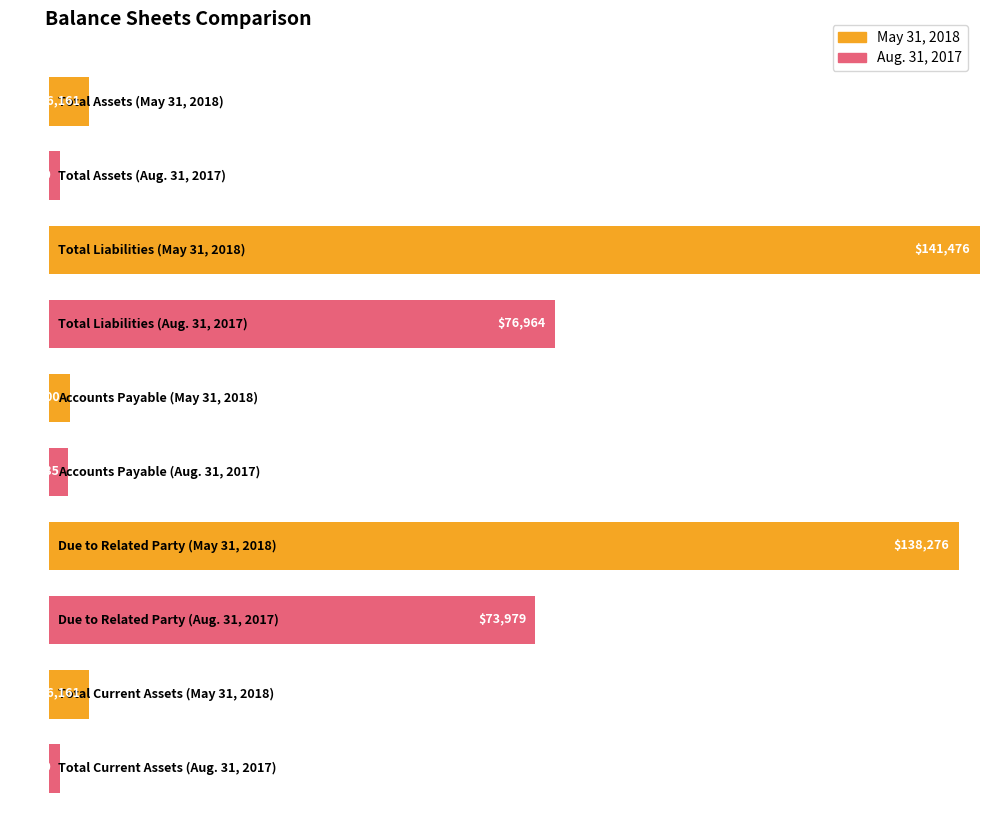

Between Total Assets and Total Current Assets, which series saw the biggest shift?

May 31, 2018